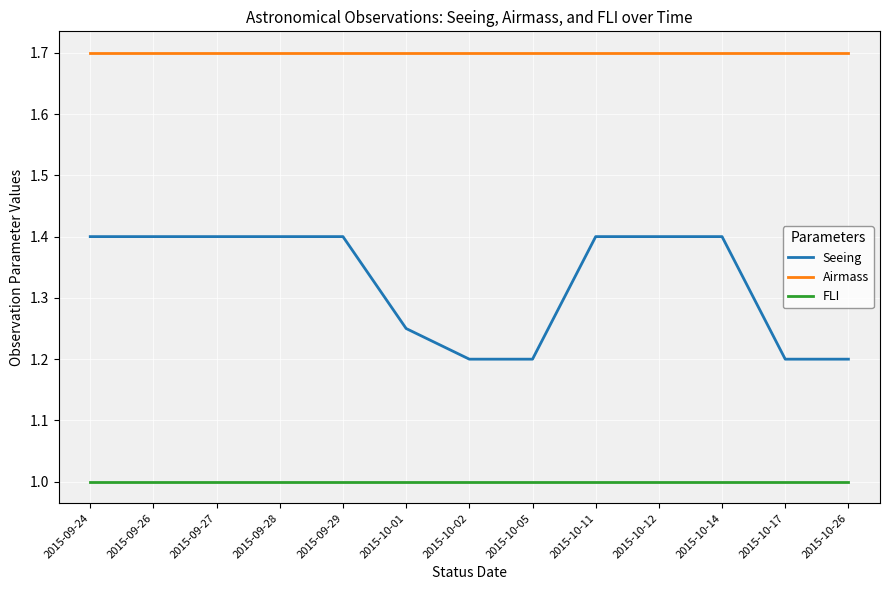

Rank the series by their average value, from highest to lowest.

Airmass, Seeing, FLI